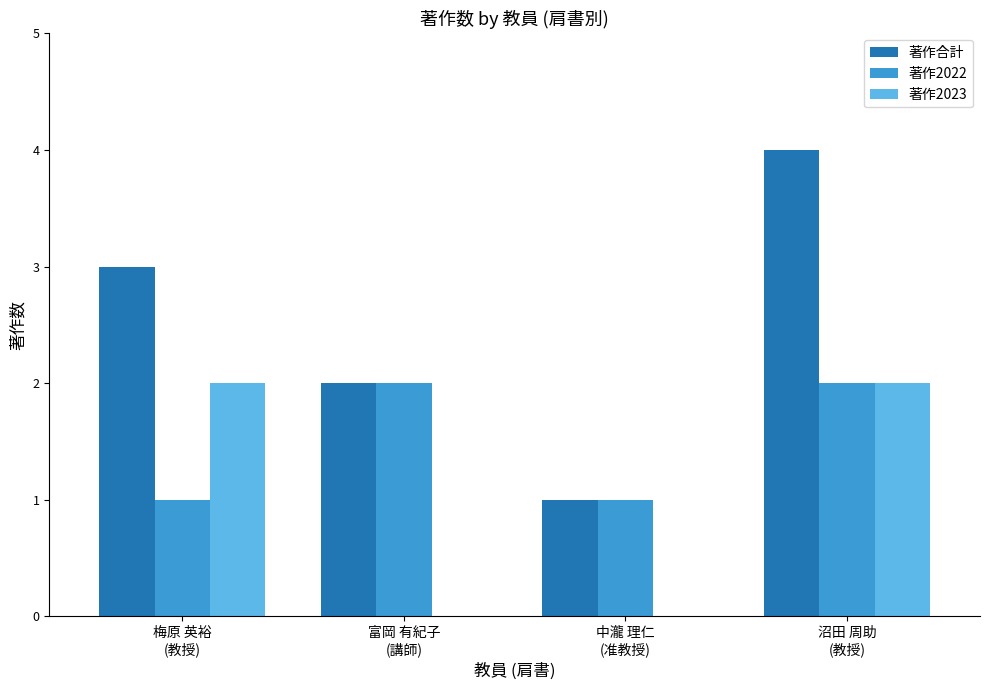

What is the sum of all 著作2023 values?

4